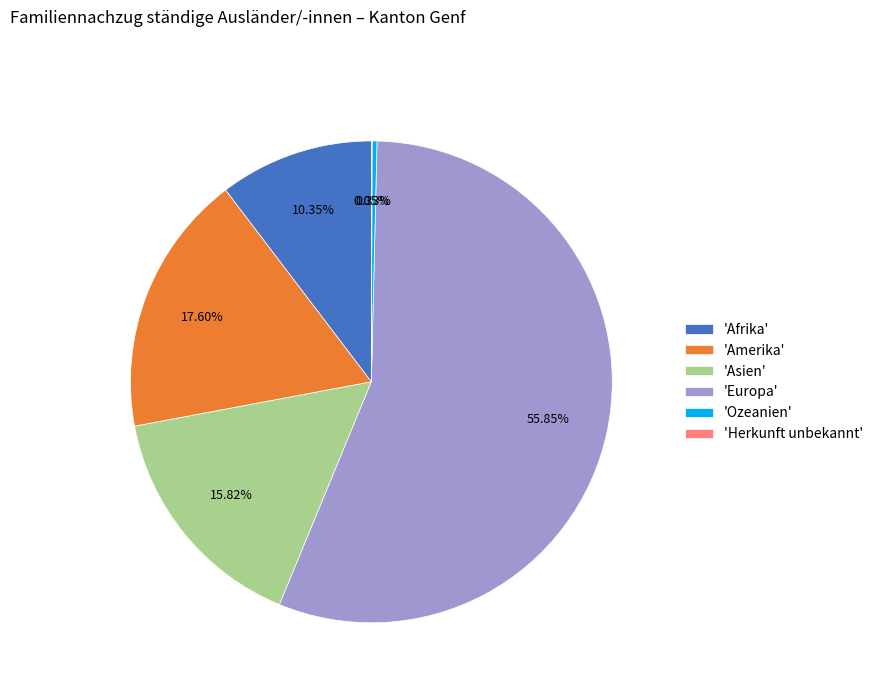

What is the ratio of the value at 'Asien' to the value at 'Europa'?

0.3